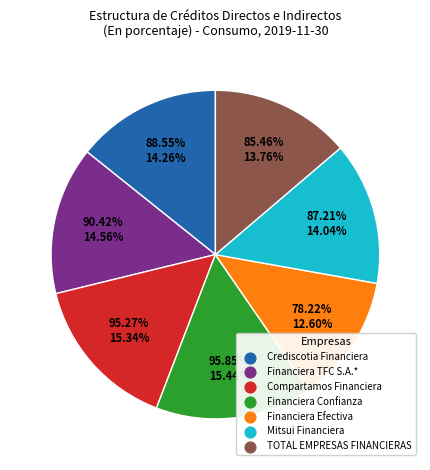

Which category has the biggest portion of the pie?

Financiera Confianza